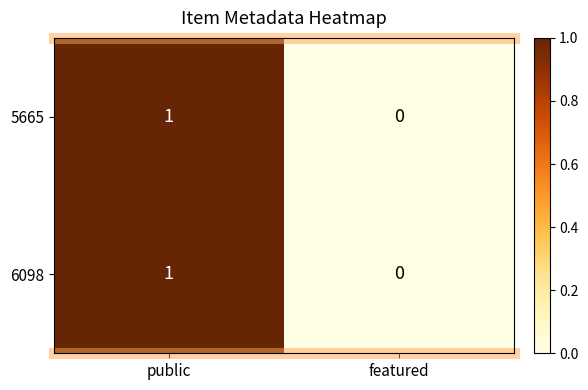

The 5665 series shows 0 at featured. True or false?

True